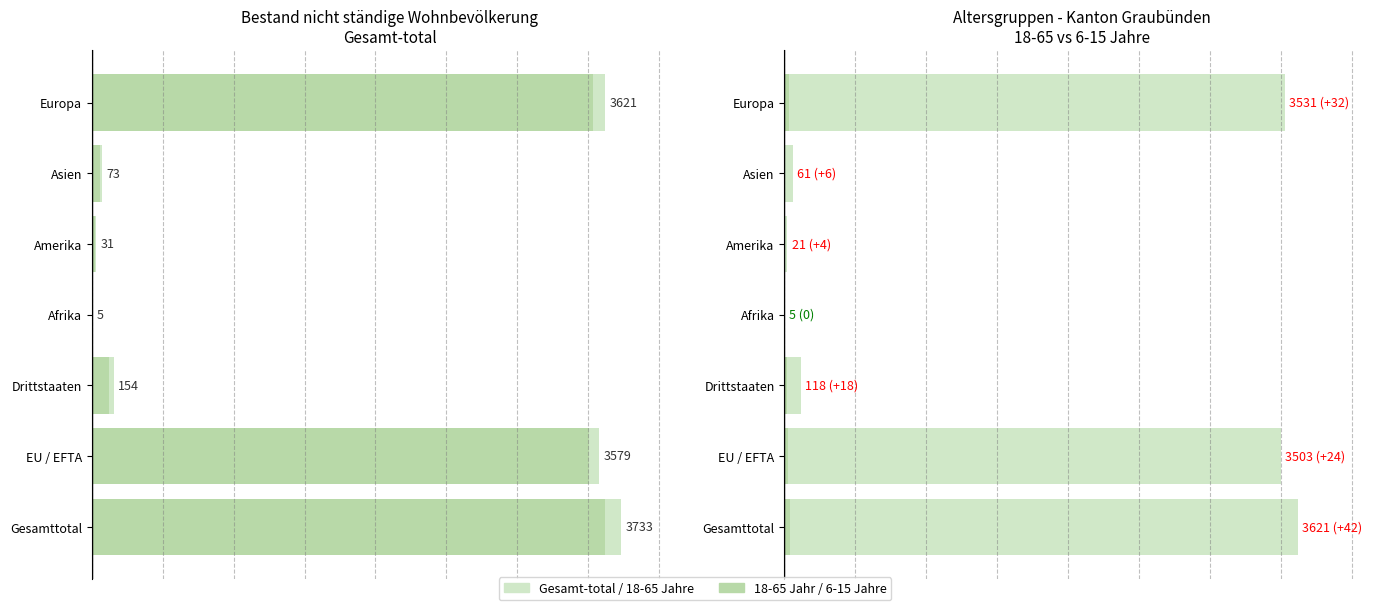

Are the bars horizontal?

Yes